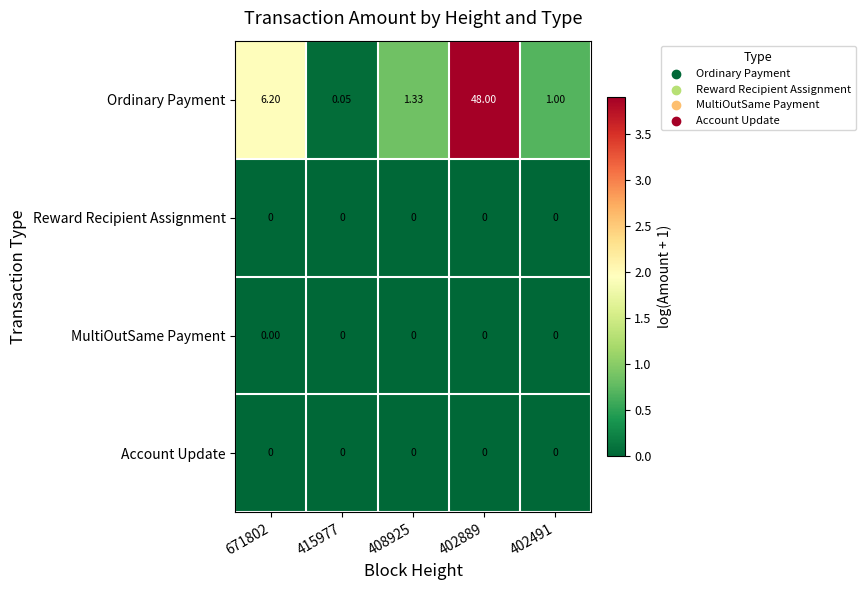

Which series has the largest total across all categories?

Ordinary Payment